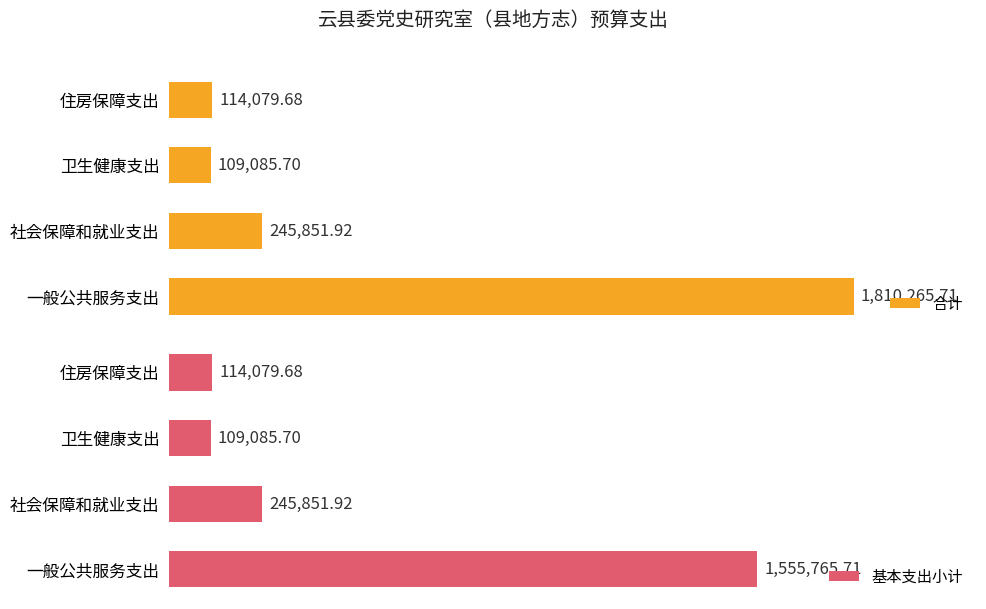

At which label is 合计 closest to 959675?

社会保障和就业支出